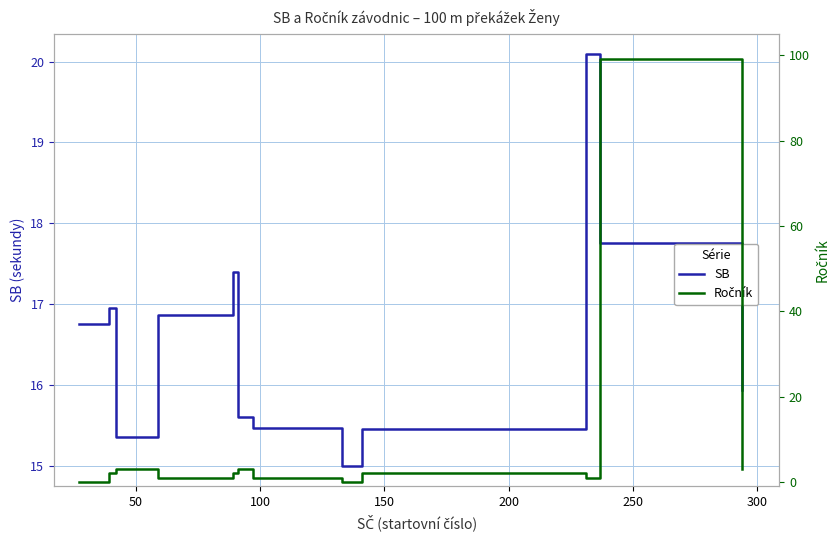

What is the minimum value for SB?

15.0